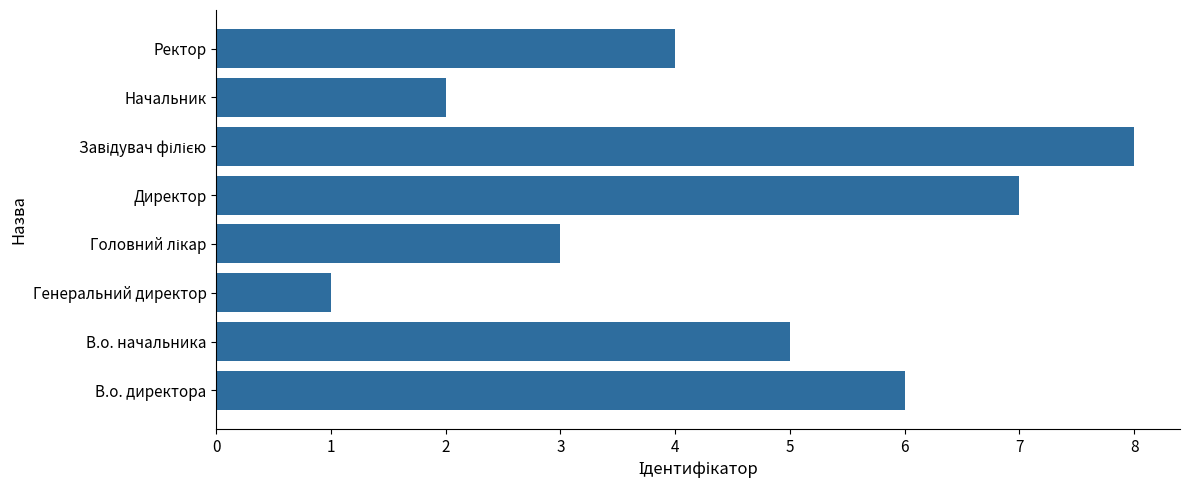

How many values are between 3 and 7?

5